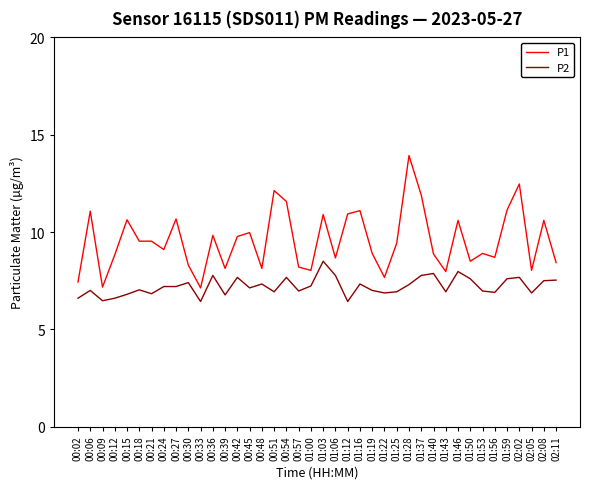

What is the minimum value for P1?

7.1